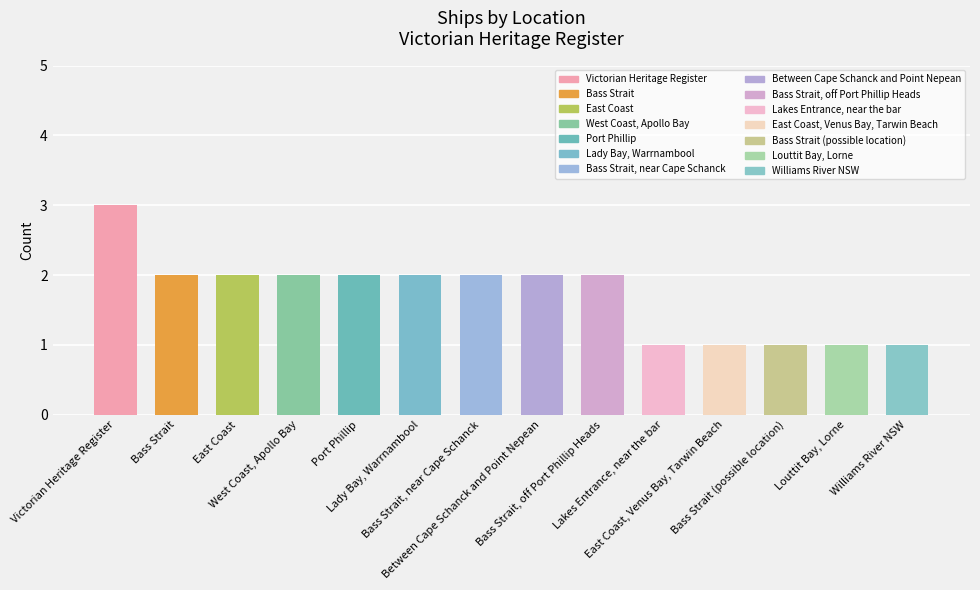

What is the greatest value displayed?

3